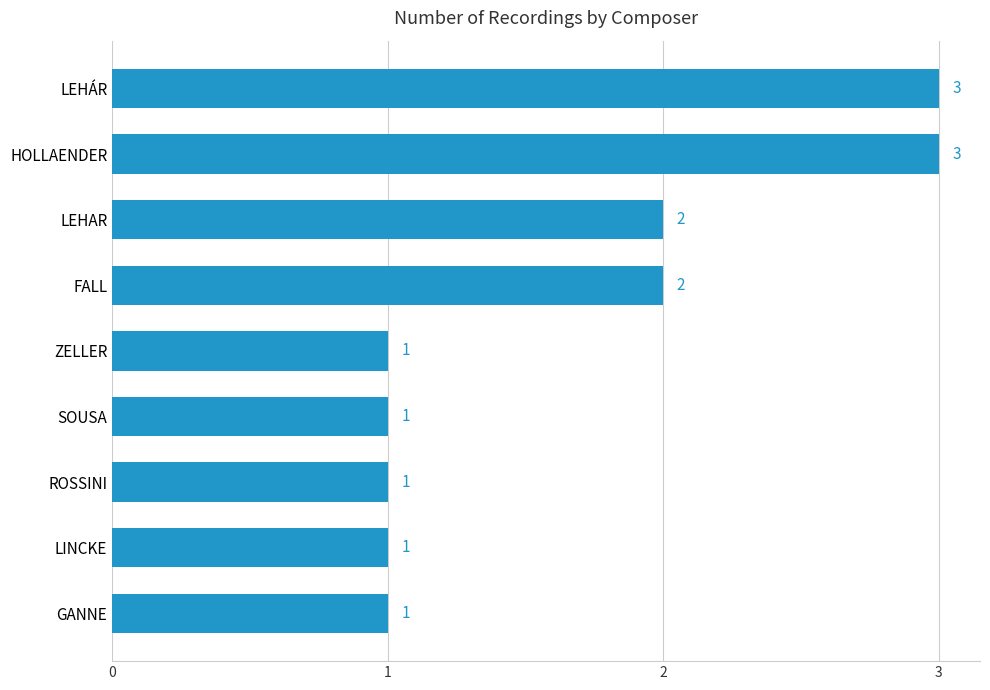

What is the sum of all values?

15